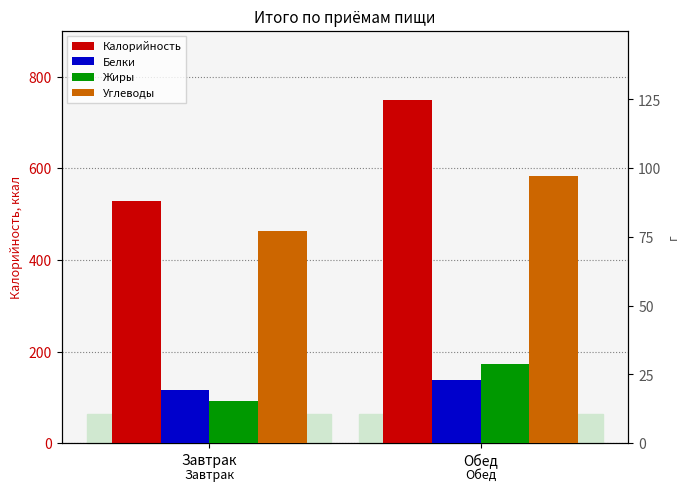

Which category has the lowest value in the Калорийность series?

Завтрак